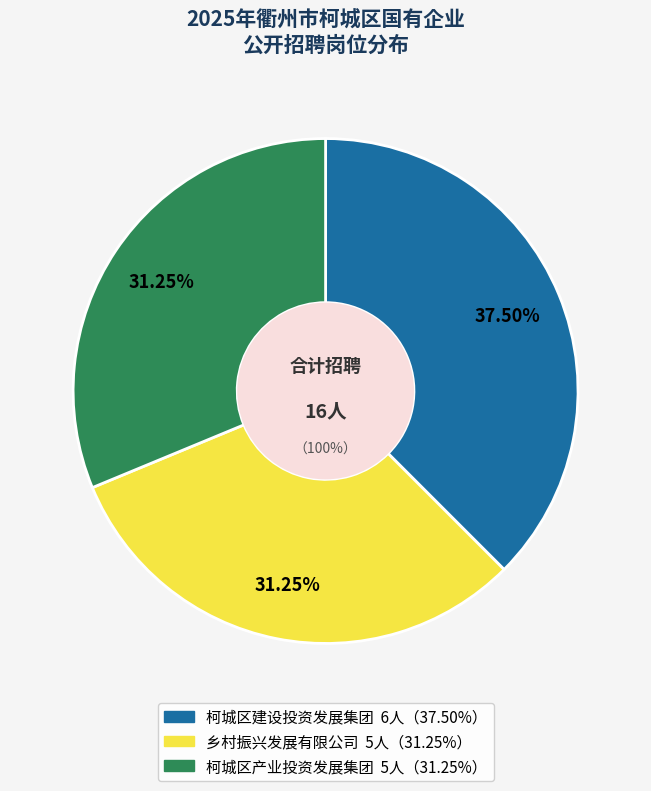

Which slice is the smallest?

衢州市乡村振兴发展有限公司